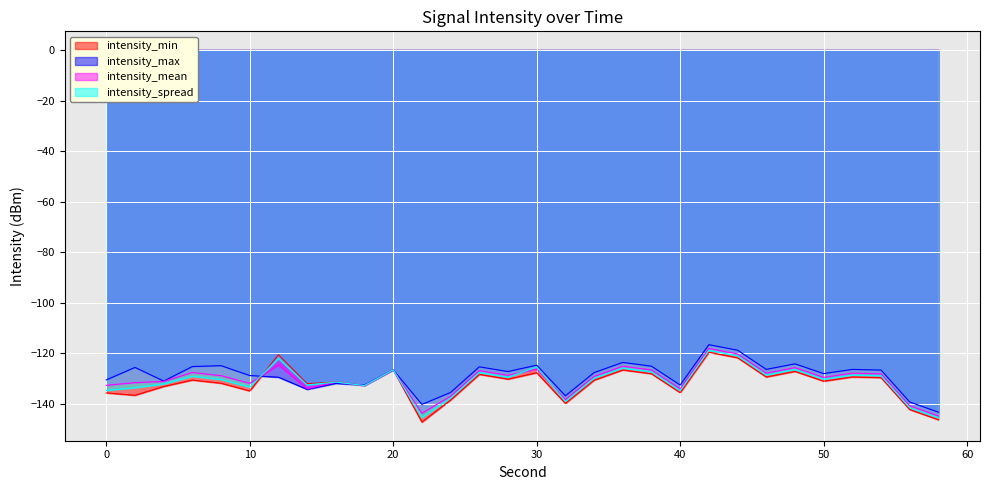

Which series has the largest range (max minus min)?

intensity_min